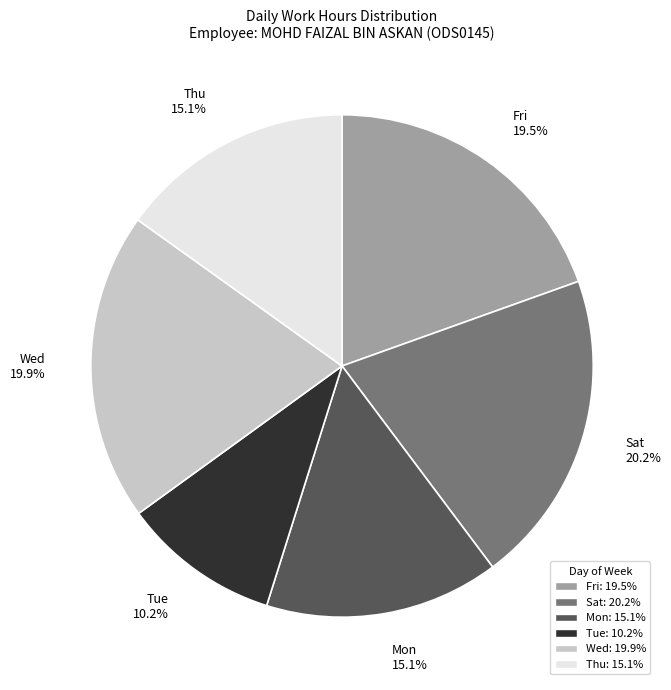

Combined, do Mon 15.1% and Wed 19.9% account for over 50%?

No